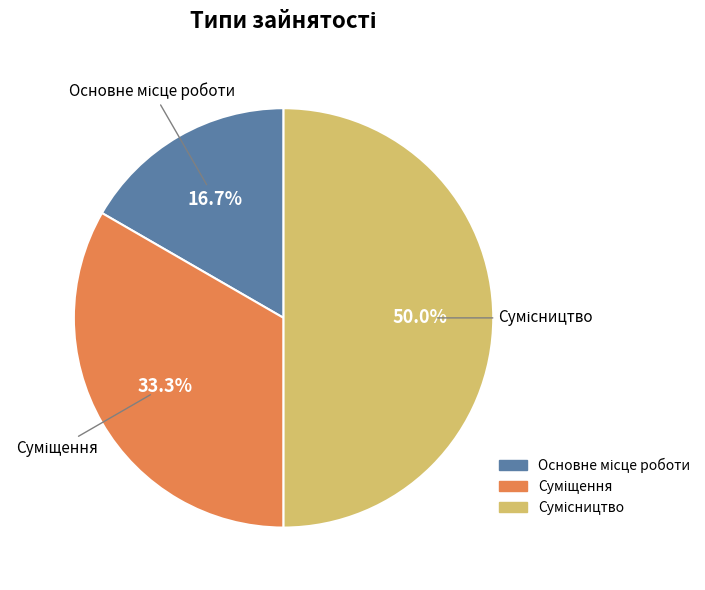

How many segments does this pie chart have?

3